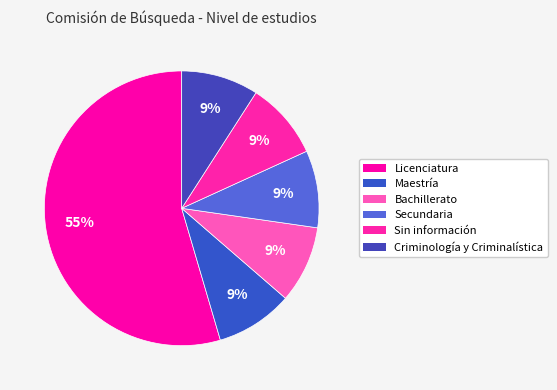

What percentage is the Sin información slice, to the nearest percent?

9%